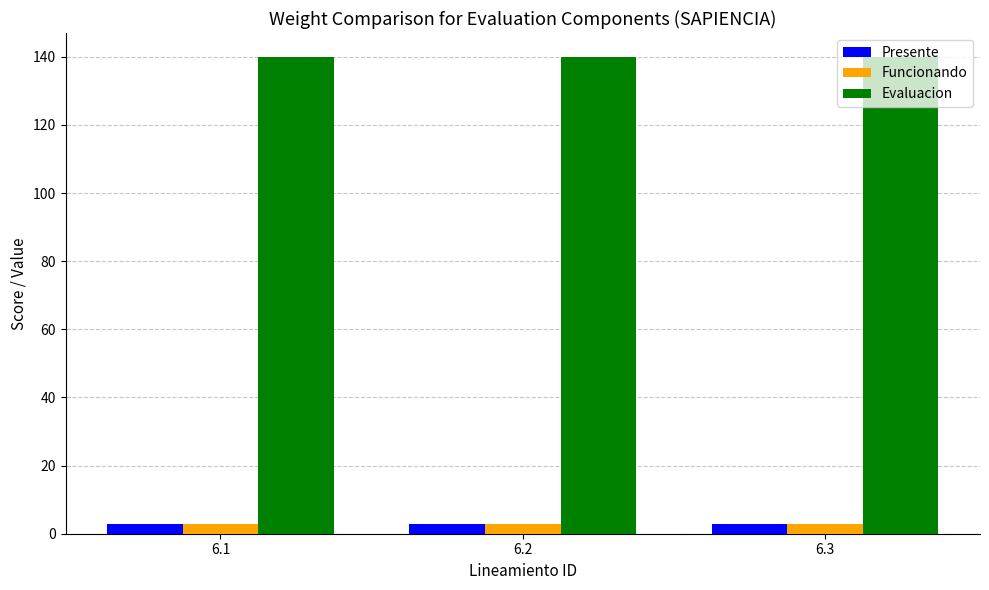

What is the minimum value shown in the chart?

3